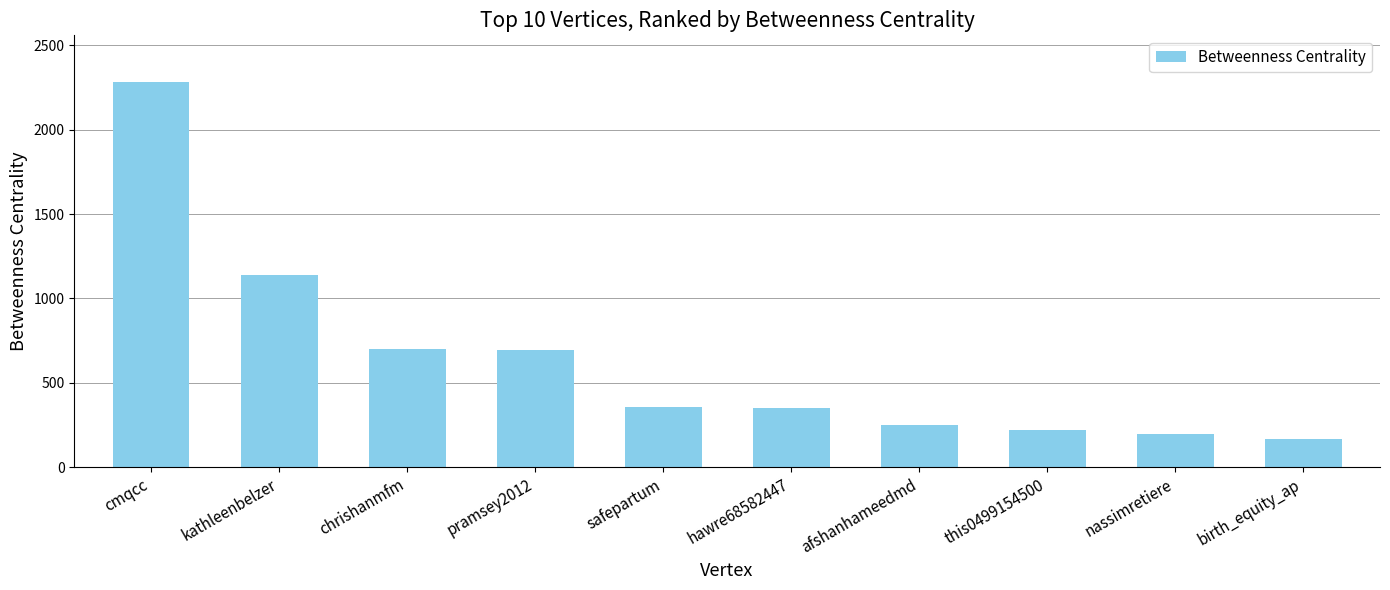

At which label is the value closest to 1225?

kathleenbelzer